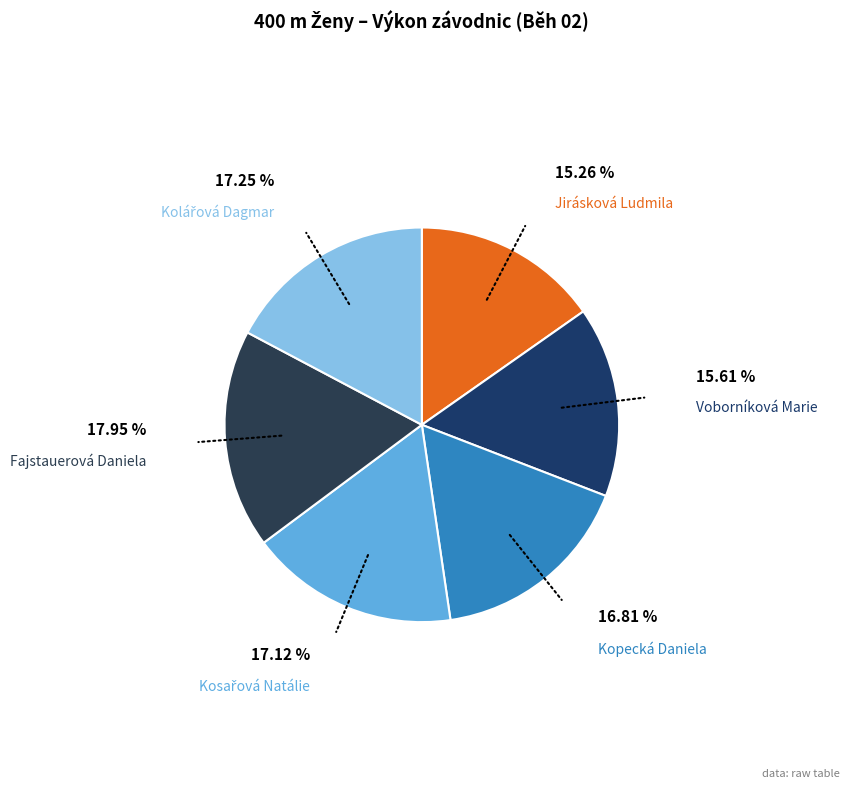

Do Kopecká Daniela and Jirásková Ludmila together represent more than half of the pie?

No